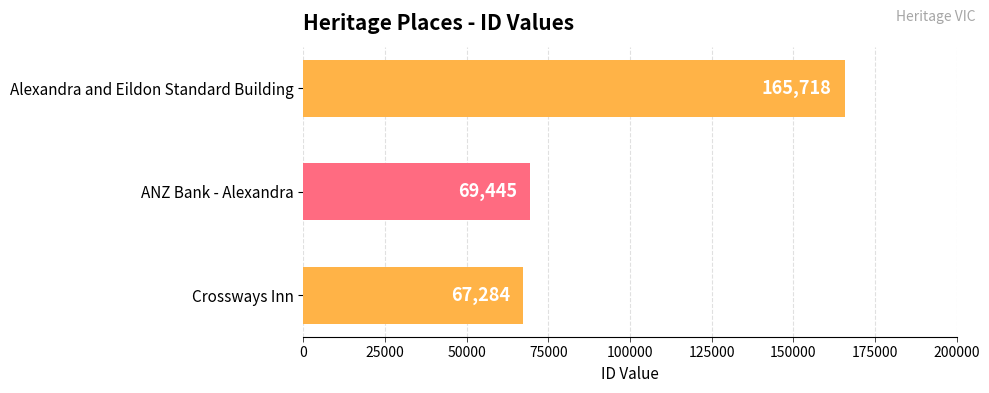

Count the number of data series in this chart.

1